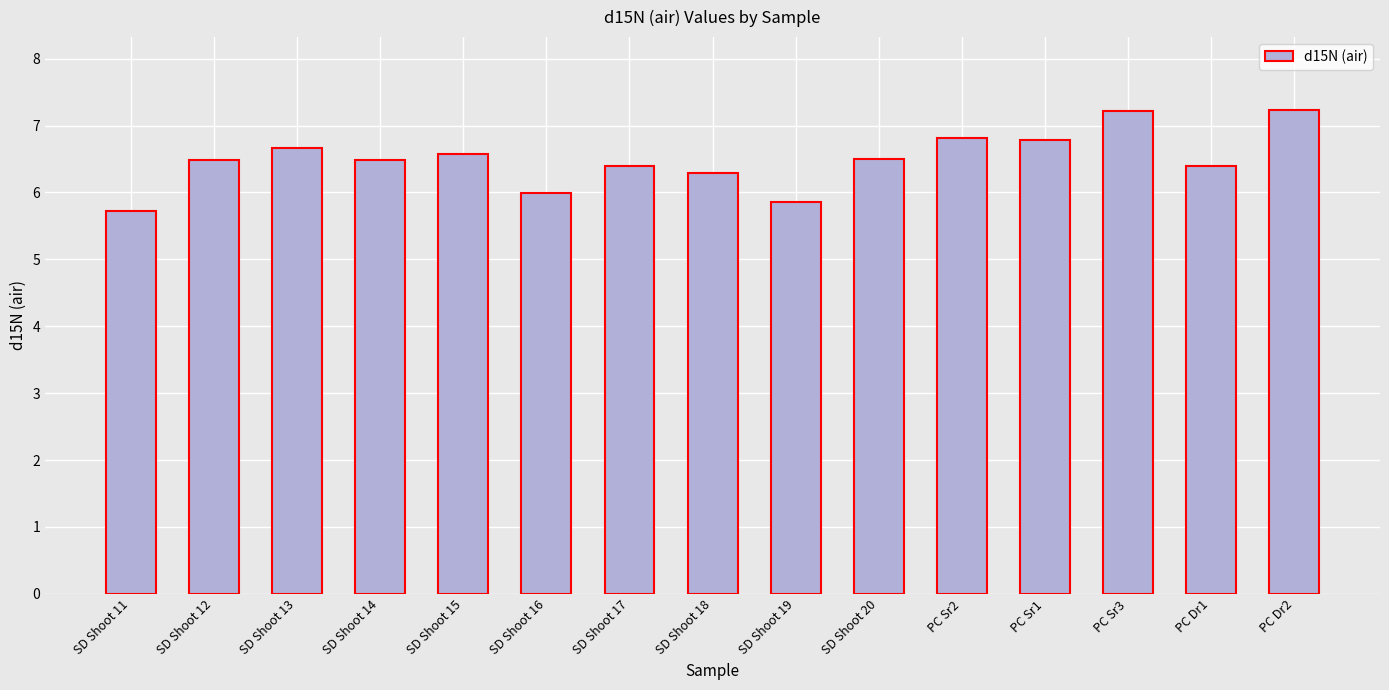

How many bars are there in total?

15